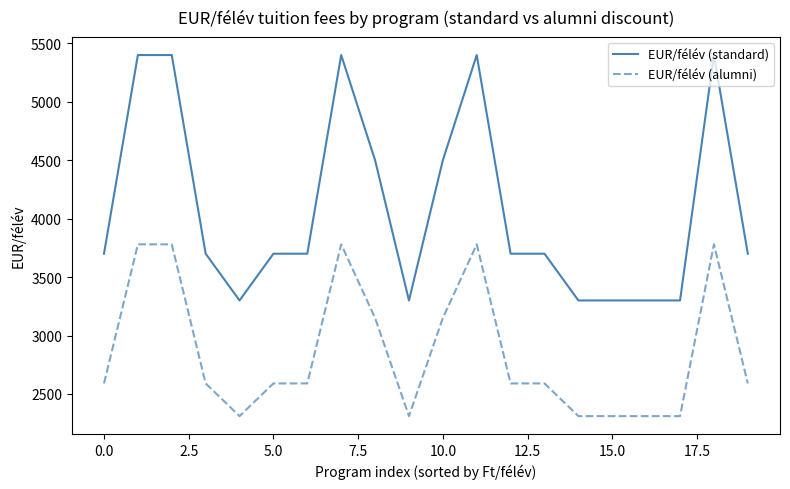

Which series has the largest range (max minus min)?

EUR/félév (standard)